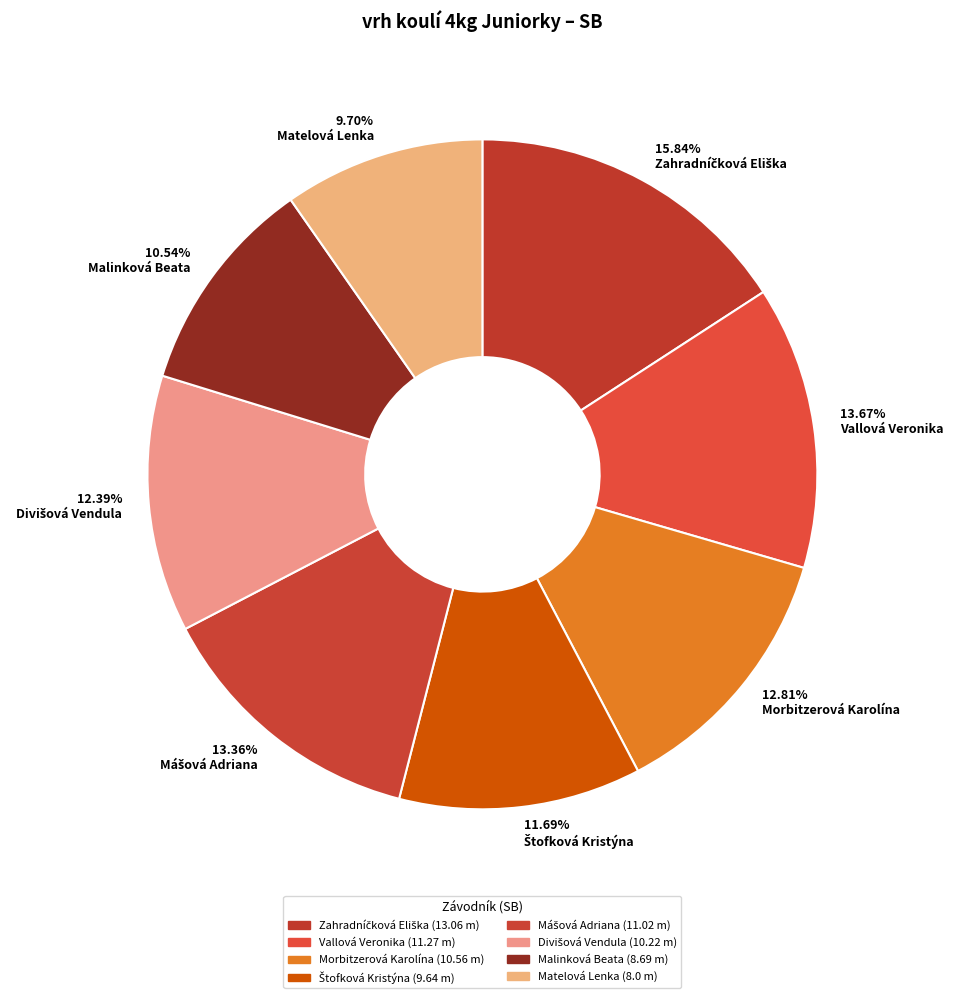

Which category has the smallest portion of the pie?

9.70% Matelová Lenka